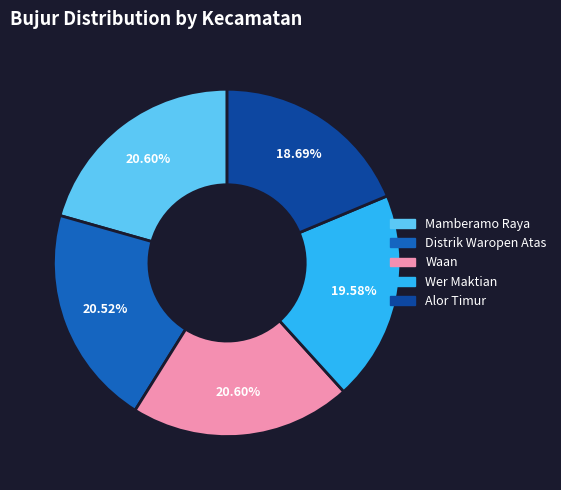

What is the smallest slice in the pie chart?

Alor Timur